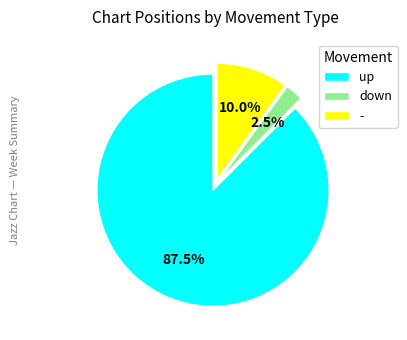

To the nearest percent, what is the average slice percentage?

33%